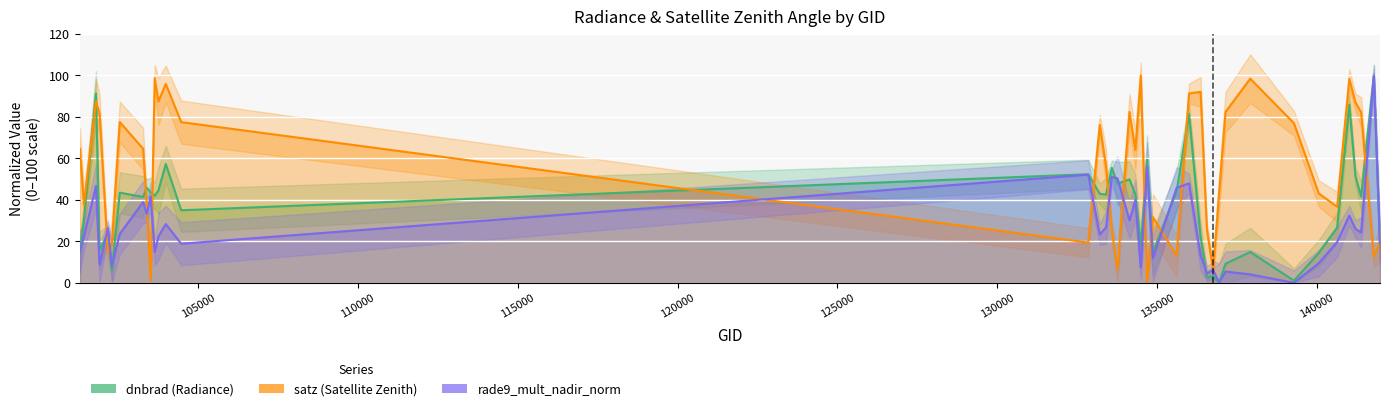

How many positive values does the dnbrad (Radiance) series have?

39